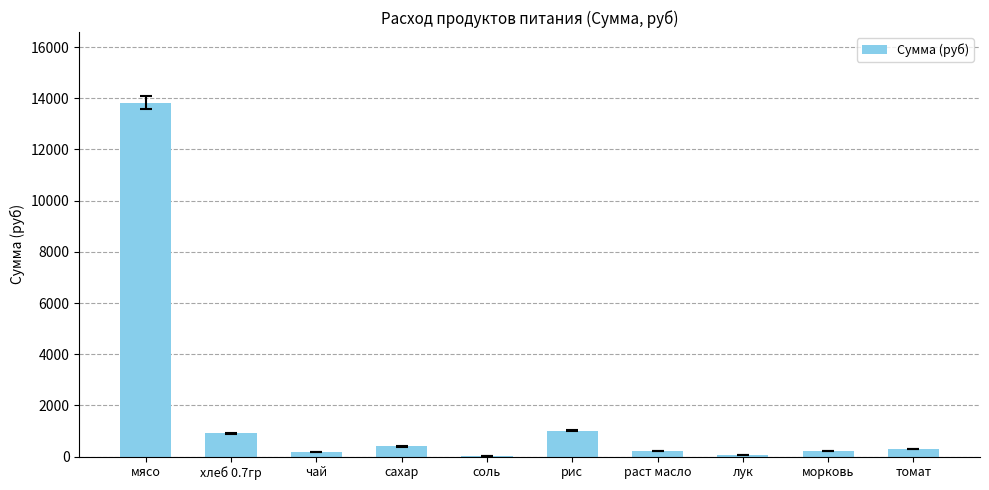

Which label corresponds to the largest value in the chart?

мясо